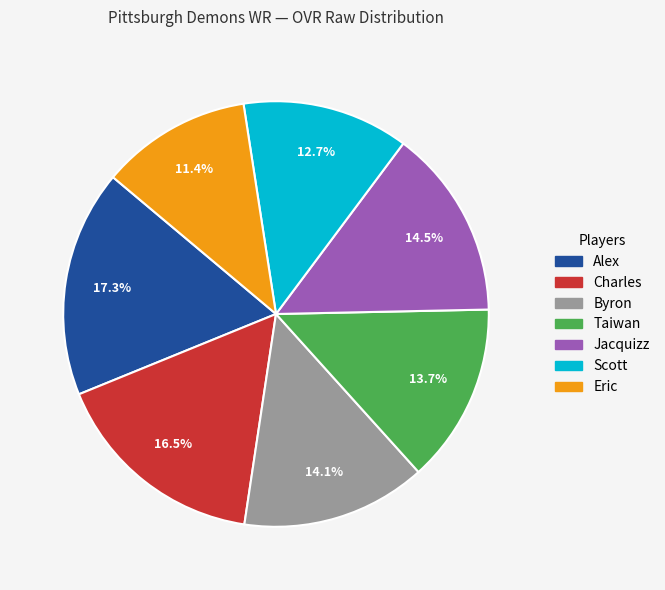

Is there a majority slice in this chart?

No